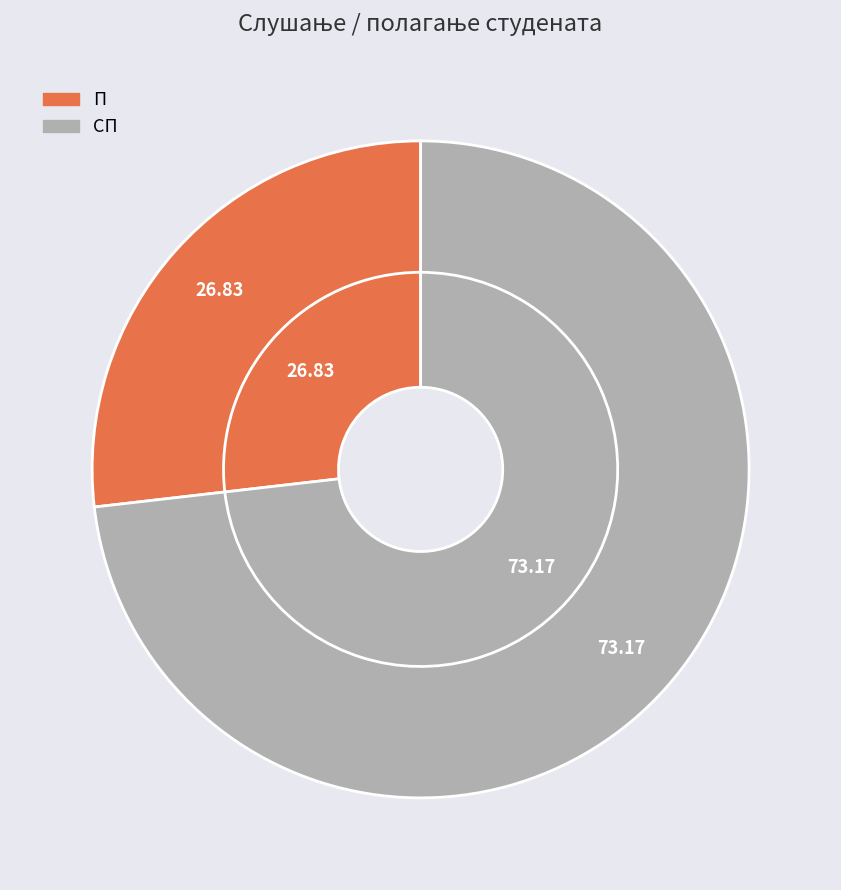

Combined, what portion of the pie is П and СП?

100.0%